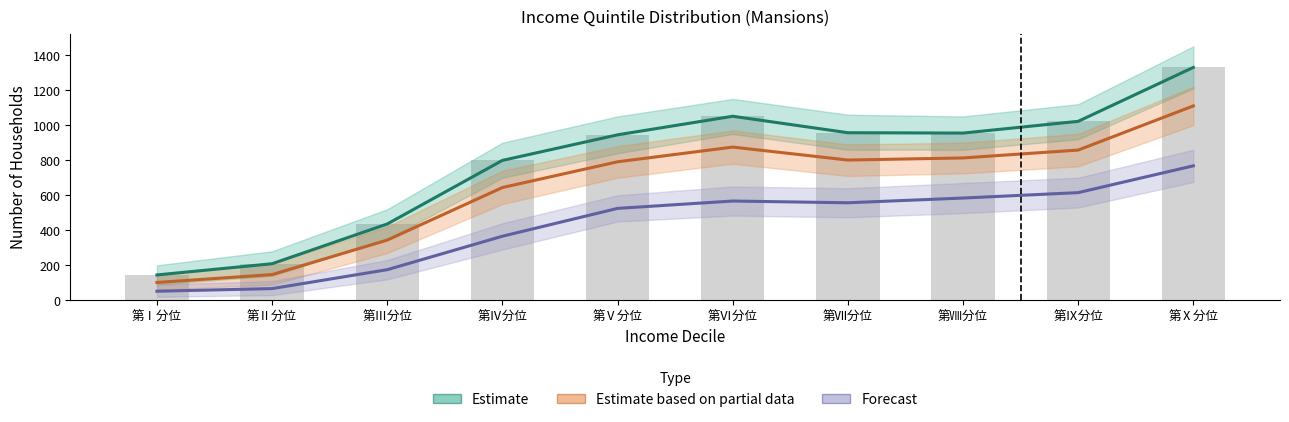

Reading right to left, transcribe all the data shown in this chart.

Estimate: 第Ⅹ分位=1330	第Ⅸ分位=1022	第Ⅷ分位=955	第Ⅶ分位=957	第Ⅵ分位=1051	第Ⅴ分位=945	第Ⅳ分位=799	第Ⅲ分位=436	第Ⅱ分位=209	第Ⅰ分位=145
Estimate based on partial data: 第Ⅹ分位=1110	第Ⅸ分位=858	第Ⅷ分位=813	第Ⅶ分位=801	第Ⅵ分位=875	第Ⅴ分位=791	第Ⅳ分位=644	第Ⅲ分位=344	第Ⅱ分位=147	第Ⅰ分位=102
Forecast: 第Ⅹ分位=768	第Ⅸ分位=615	第Ⅷ分位=584	第Ⅶ分位=557	第Ⅵ分位=567	第Ⅴ分位=525	第Ⅳ分位=366	第Ⅲ分位=175	第Ⅱ分位=67	第Ⅰ分位=52